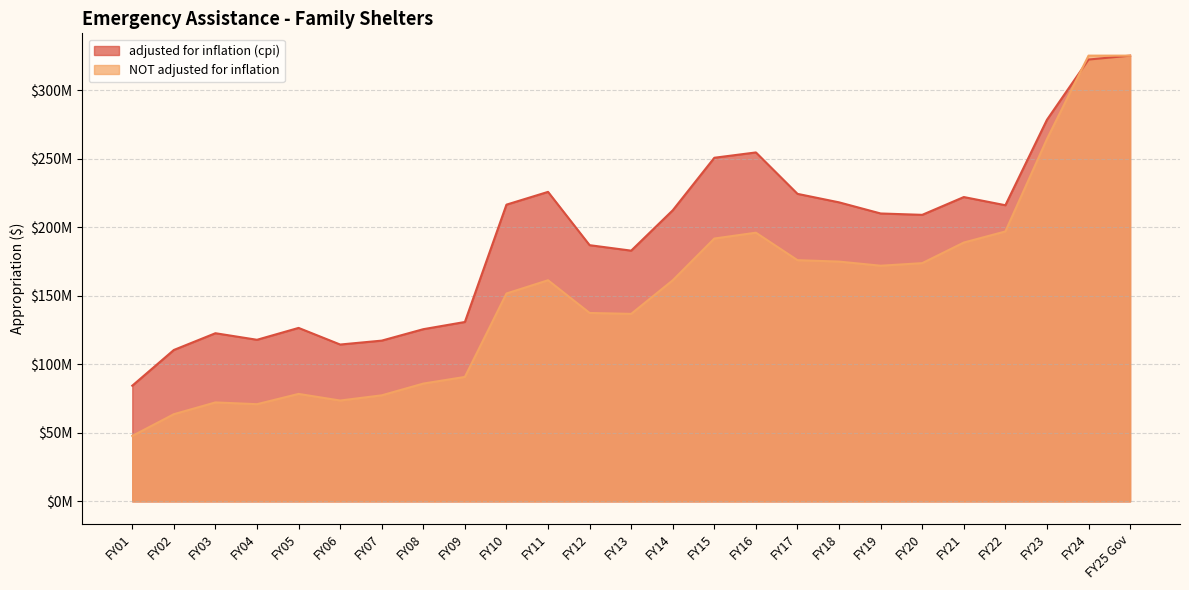

What is the difference between the maximum and minimum values in the adjusted for inflation (cpi) series?

240827436